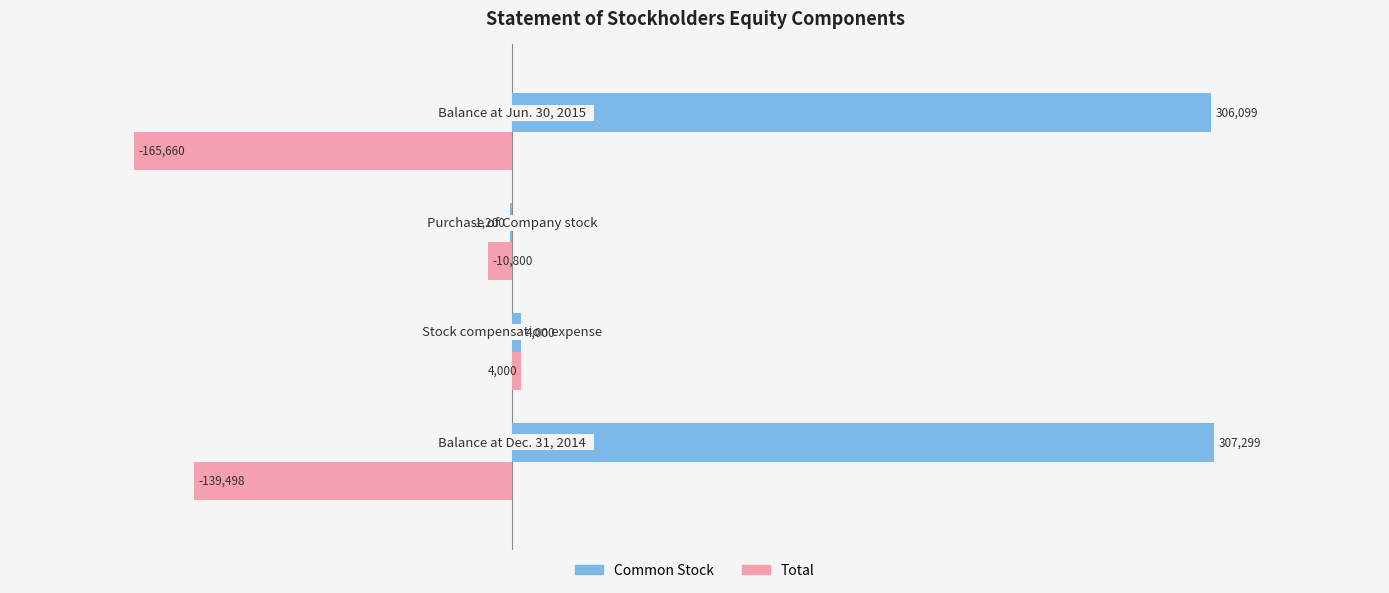

What is the maximum value for Total?

4000